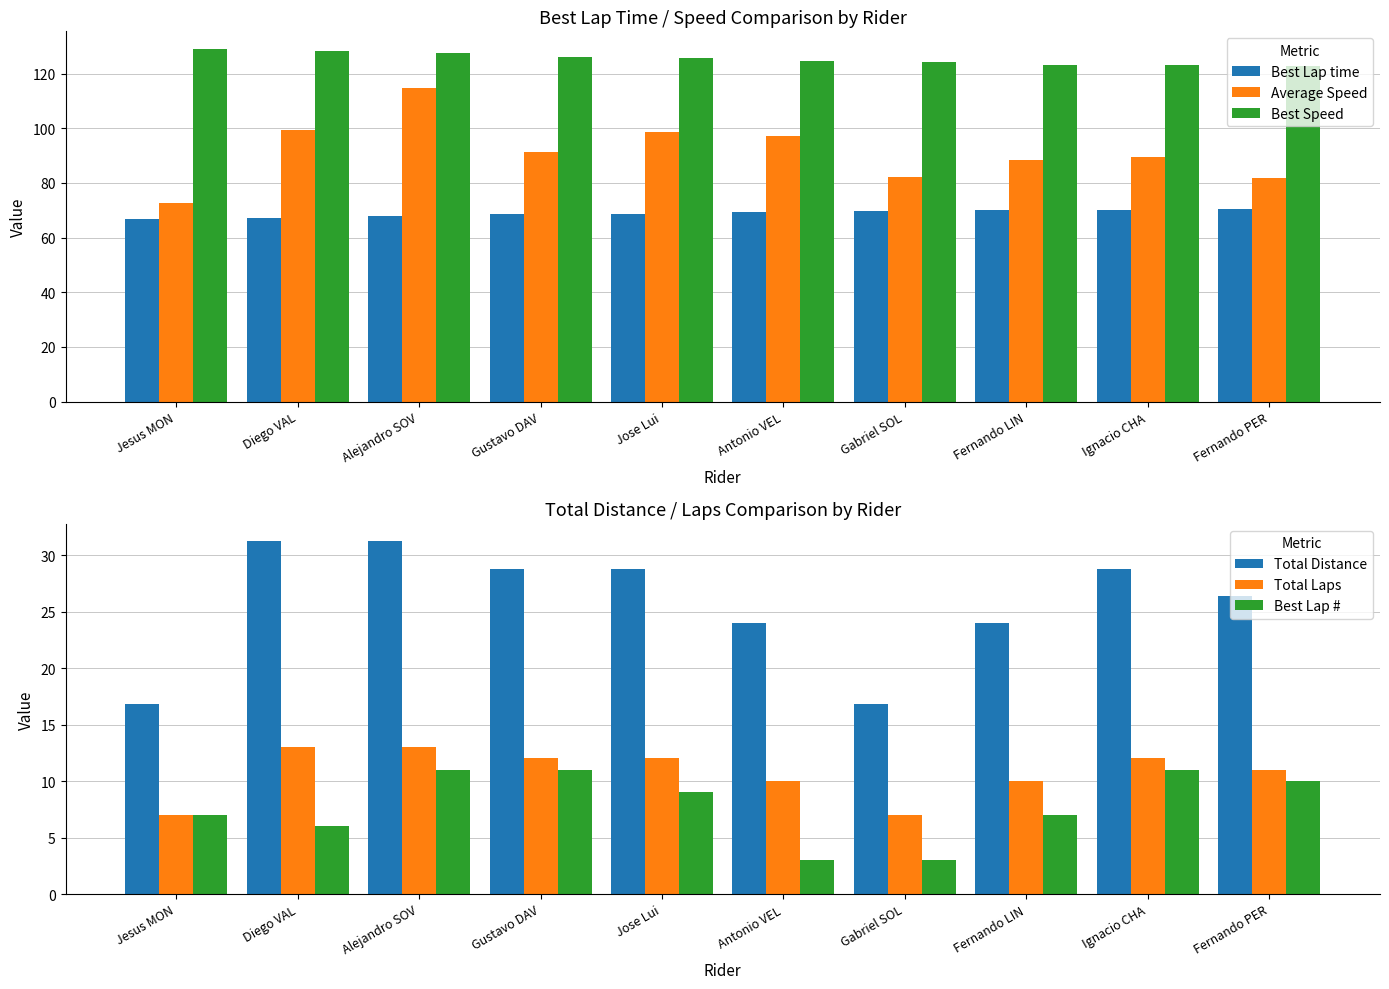

At which category is the sum across all series the highest?

Alejandro SOV